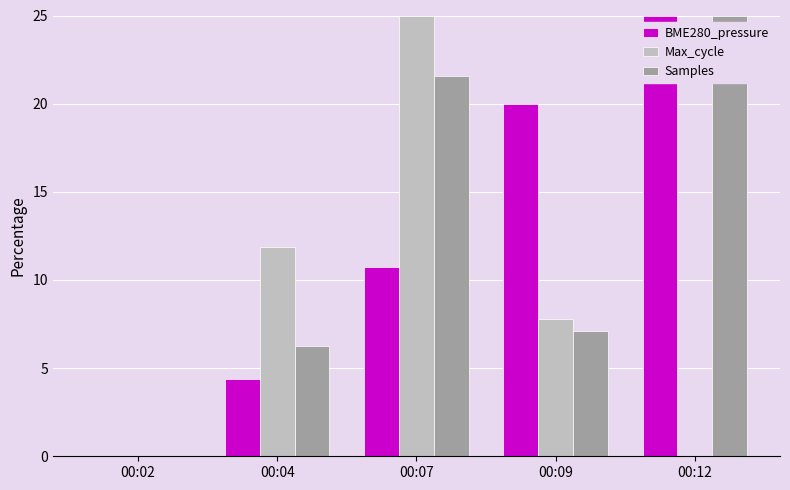

True or false: BME280_pressure has a value of 10.7 at 00:07.

True